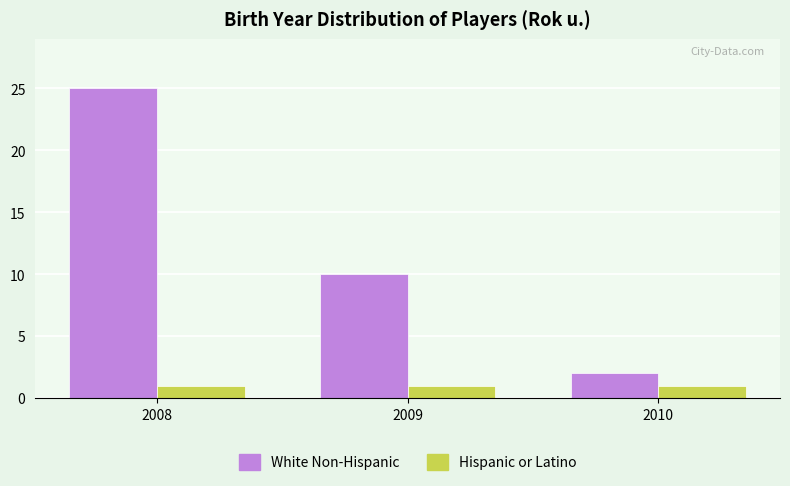

What is the greatest value displayed?

25